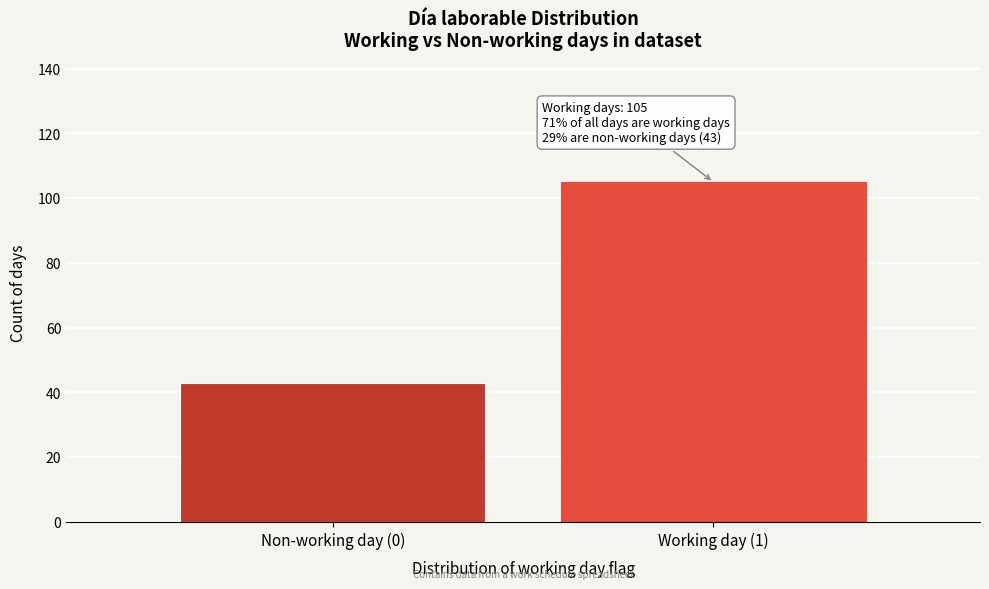

Reading left to right, extract all data points from this chart.

43	105